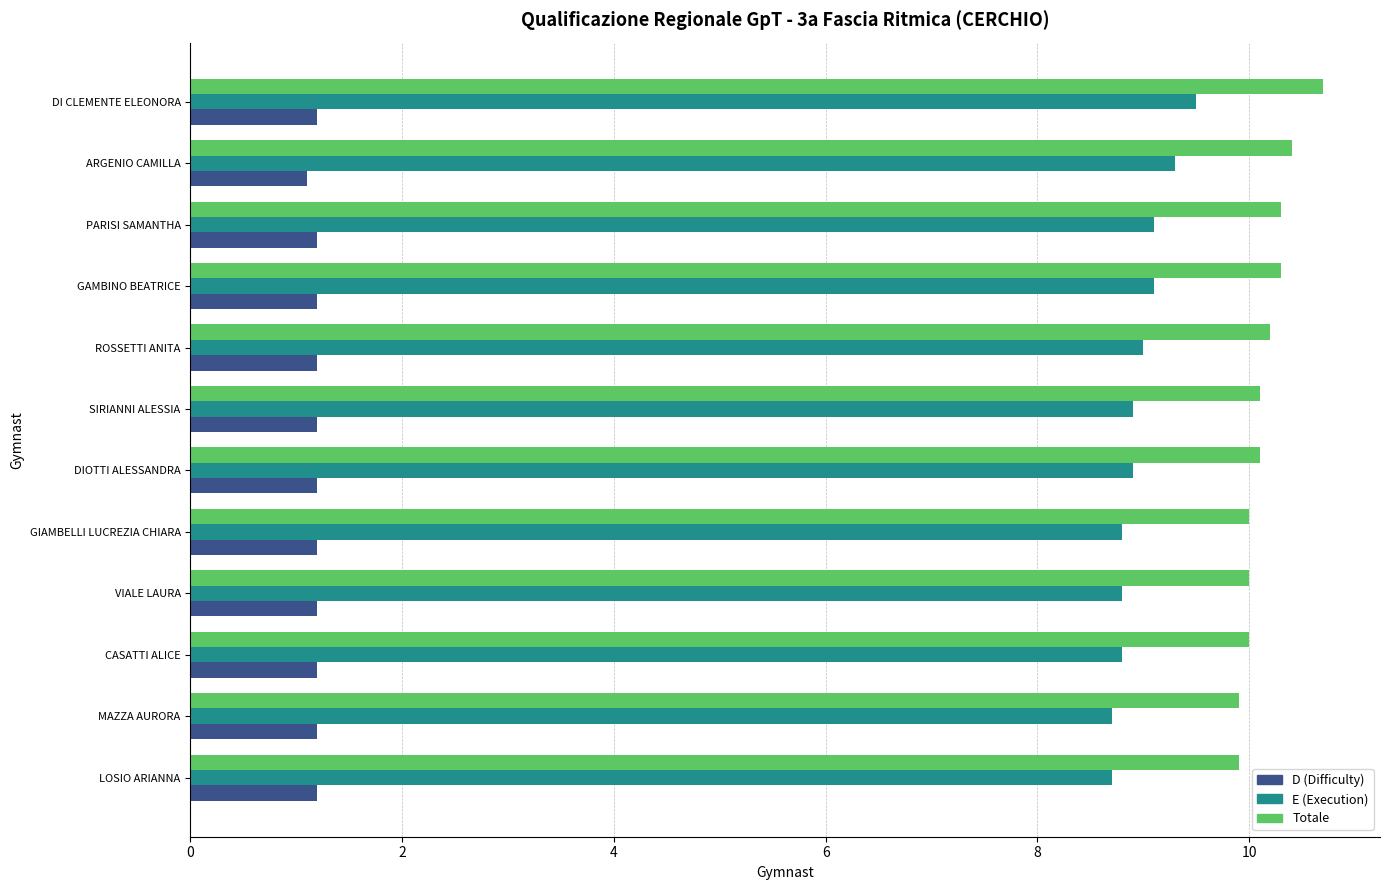

What is the difference between the highest and lowest values at PARISI SAMANTHA?

9.1